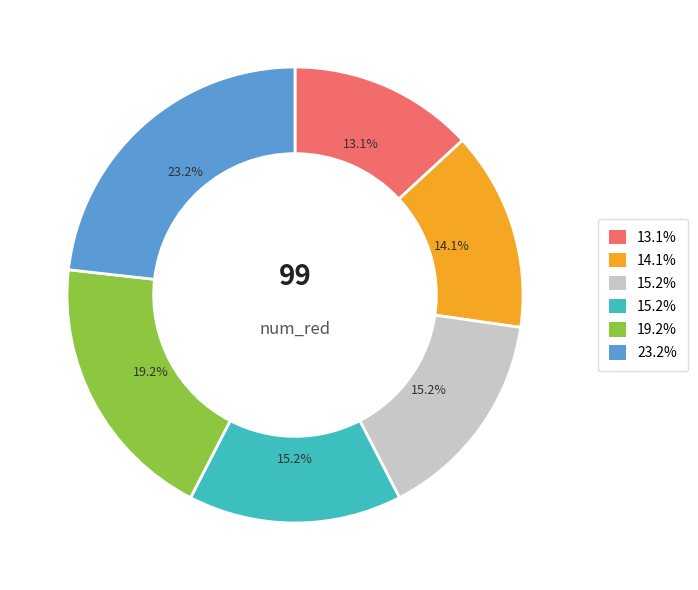

How many slices are in this pie chart?

6